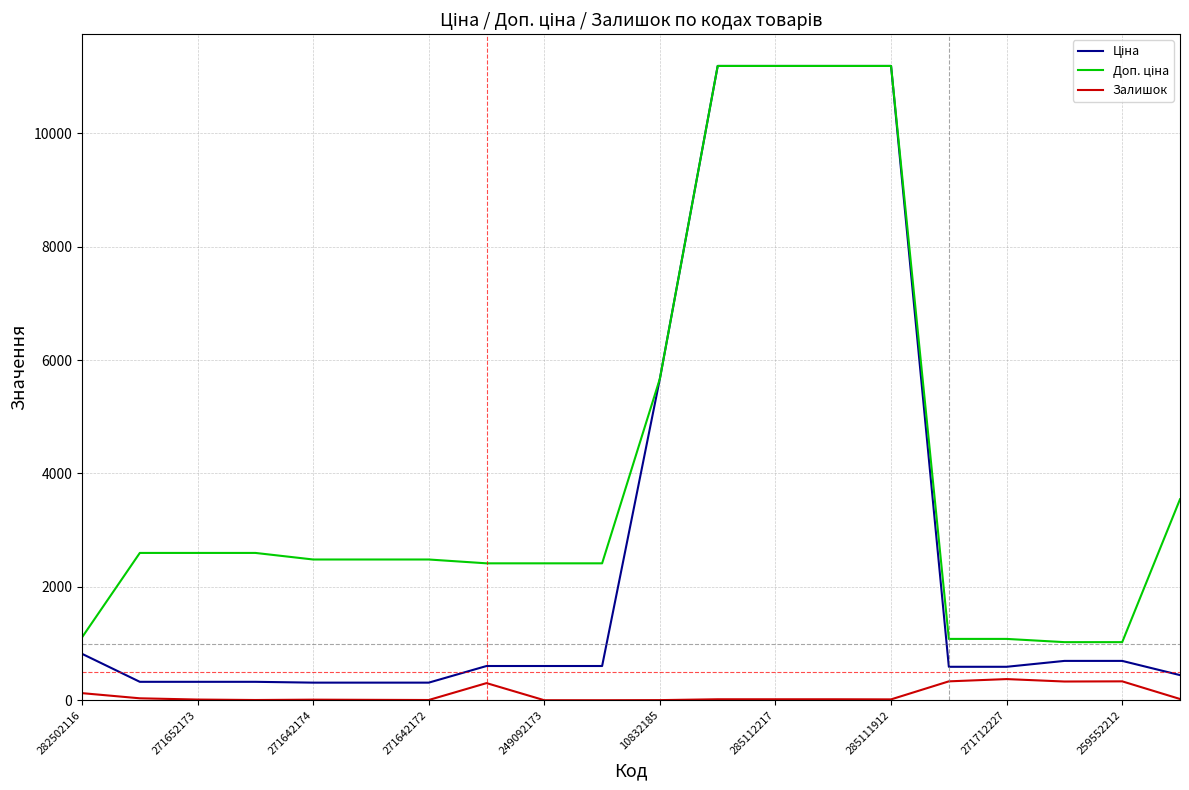

What is the maximum value shown in the chart?

11188.2